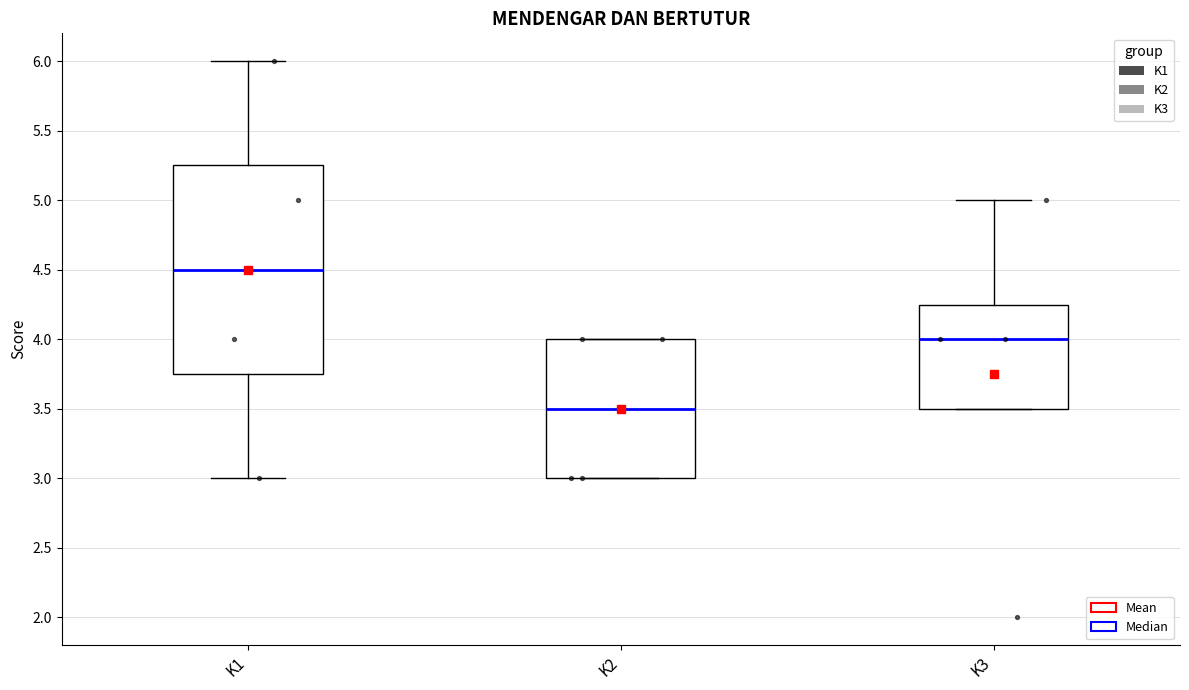

Reading left to right, transcribe this box plot: for each box, give where its median line is, the range the box spans, and where its two whiskers end, as read against the y-axis. The values are not printed on the chart, so give them approximately, as read against the axis.

K1: median 4.50, box 3.75 to 5.25, whiskers 3.00 to 6.00
K2: median 3.50, box 3.00 to 4.00, whiskers 3.00 to 4.00
K3: median 4.00, box 3.50 to 4.25, whiskers 3.50 to 5.00